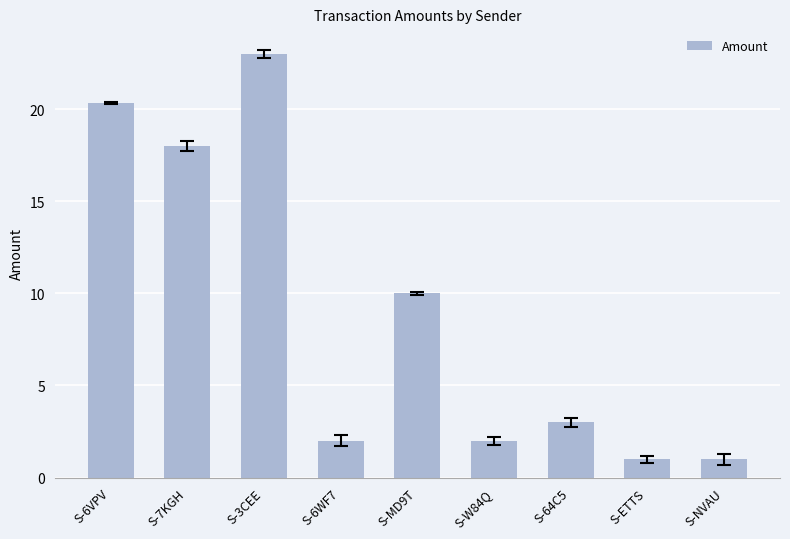

What is the smallest value displayed?

1.0